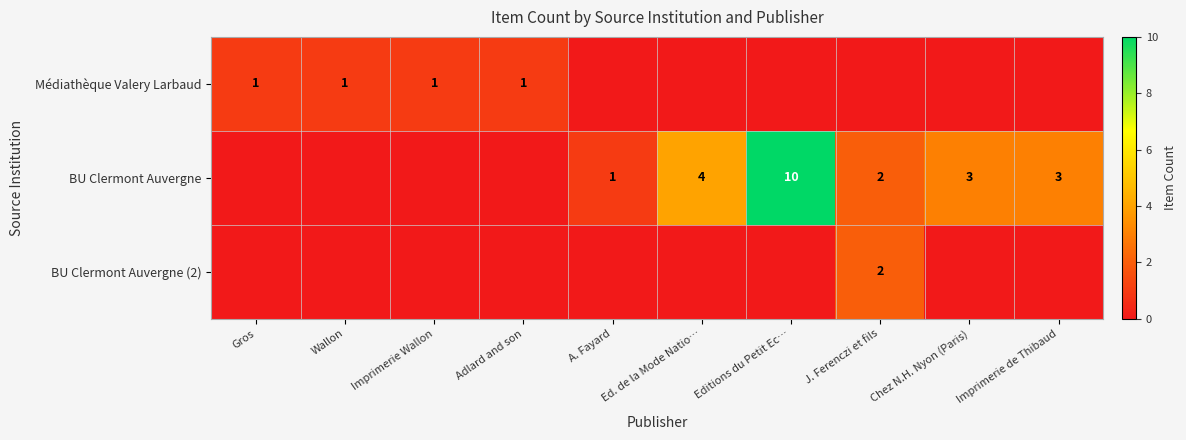

The value of BU Clermont Auvergne at Imprimerie de Thibaud is 1. True or false?

False